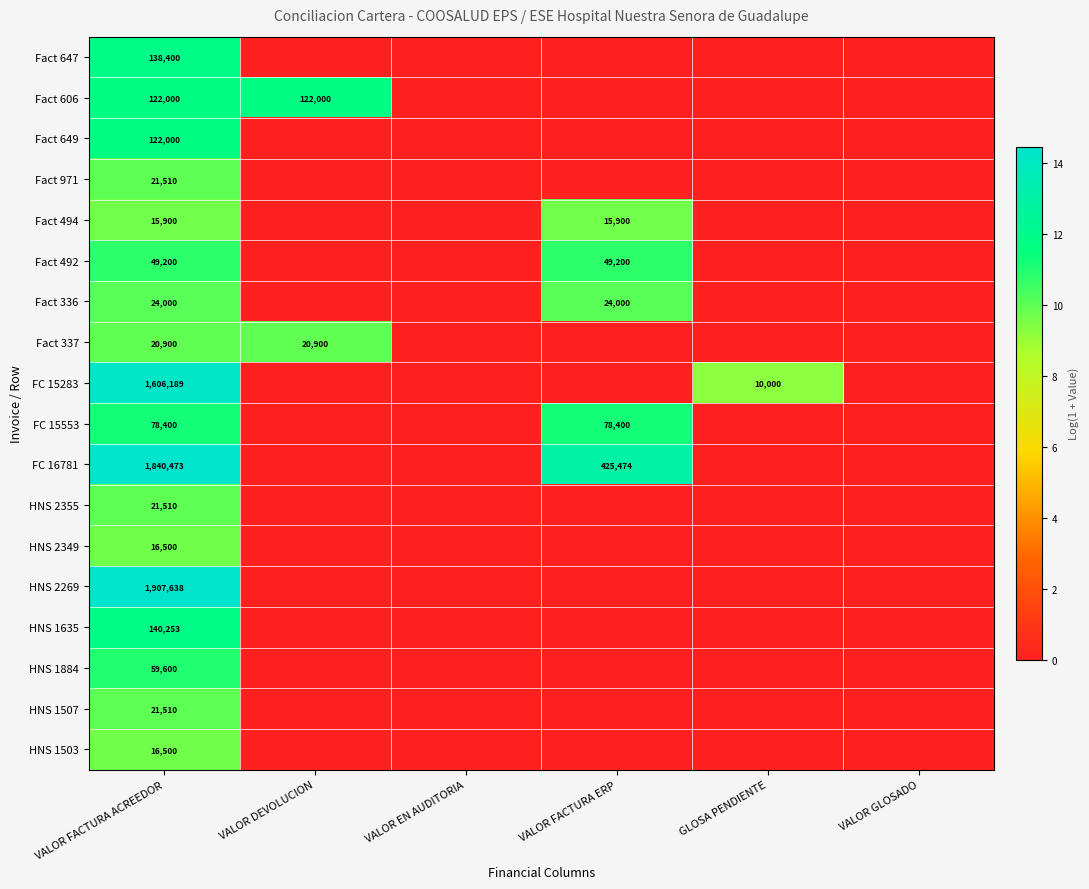

The value of Fact 336 at VALOR FACTURA ACREEDOR is 14539. True or false?

False